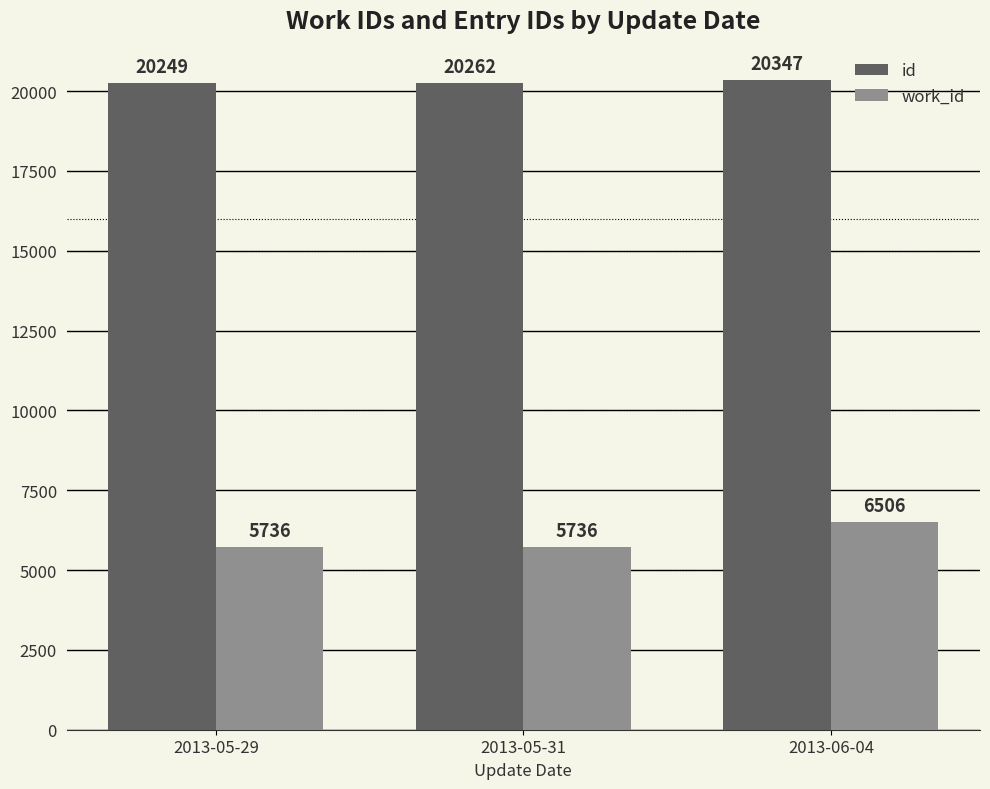

What is the average value of the work_id series?

5993